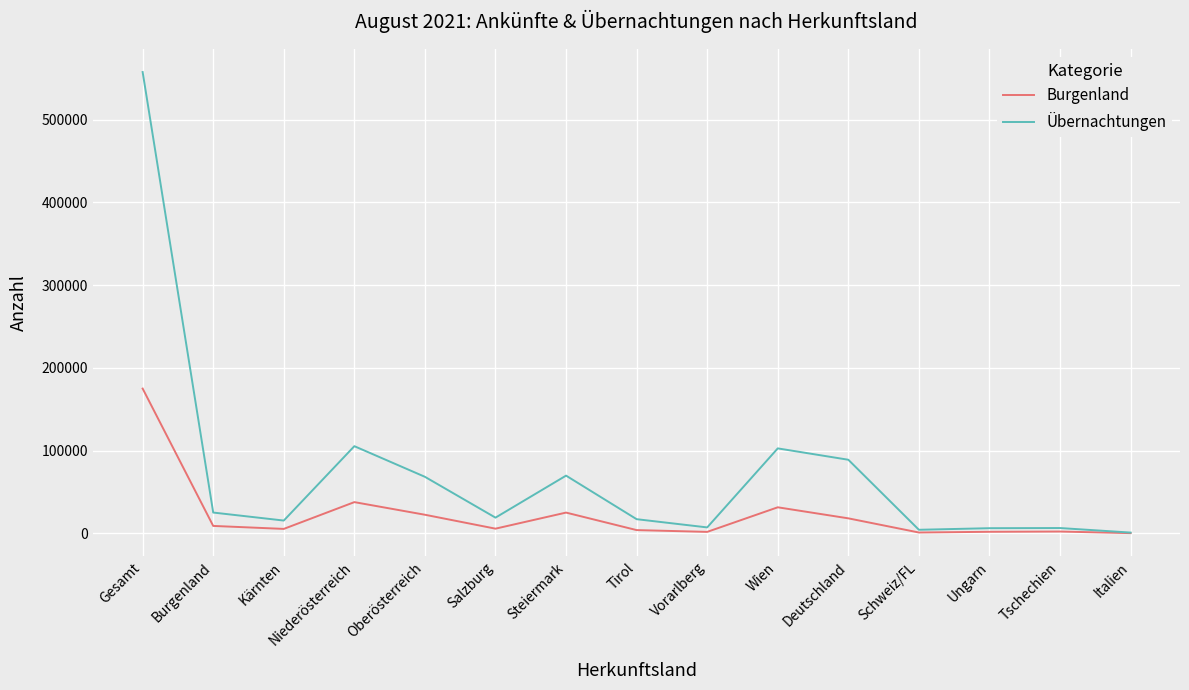

How many values in the Übernachtungen series are below 19098?

7